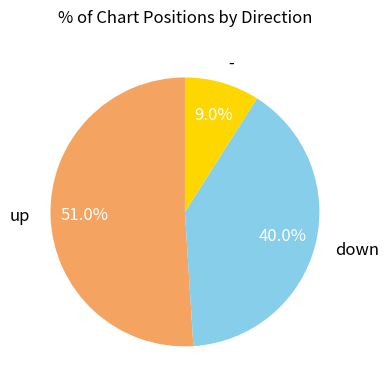

To the nearest percent, what is the difference between the - and down slice percentages?

31%